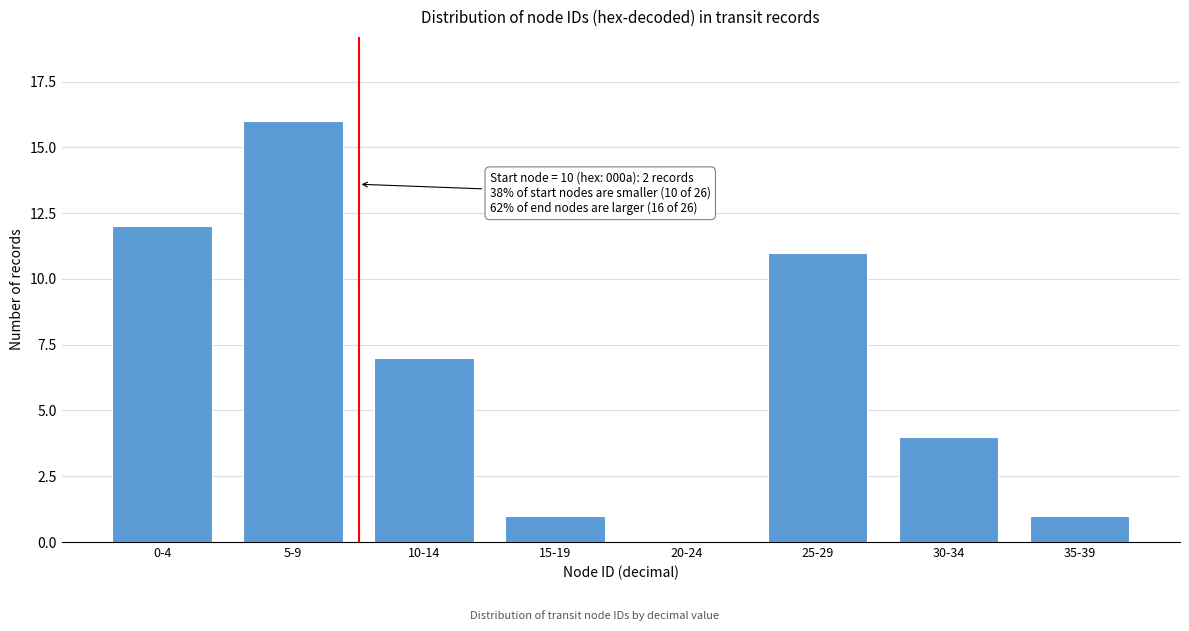

Reading left to right, extract all data points from this chart.

0-4=12	5-9=16	10-14=7	15-19=1	20-24=0	25-29=11	30-34=4	35-39=1